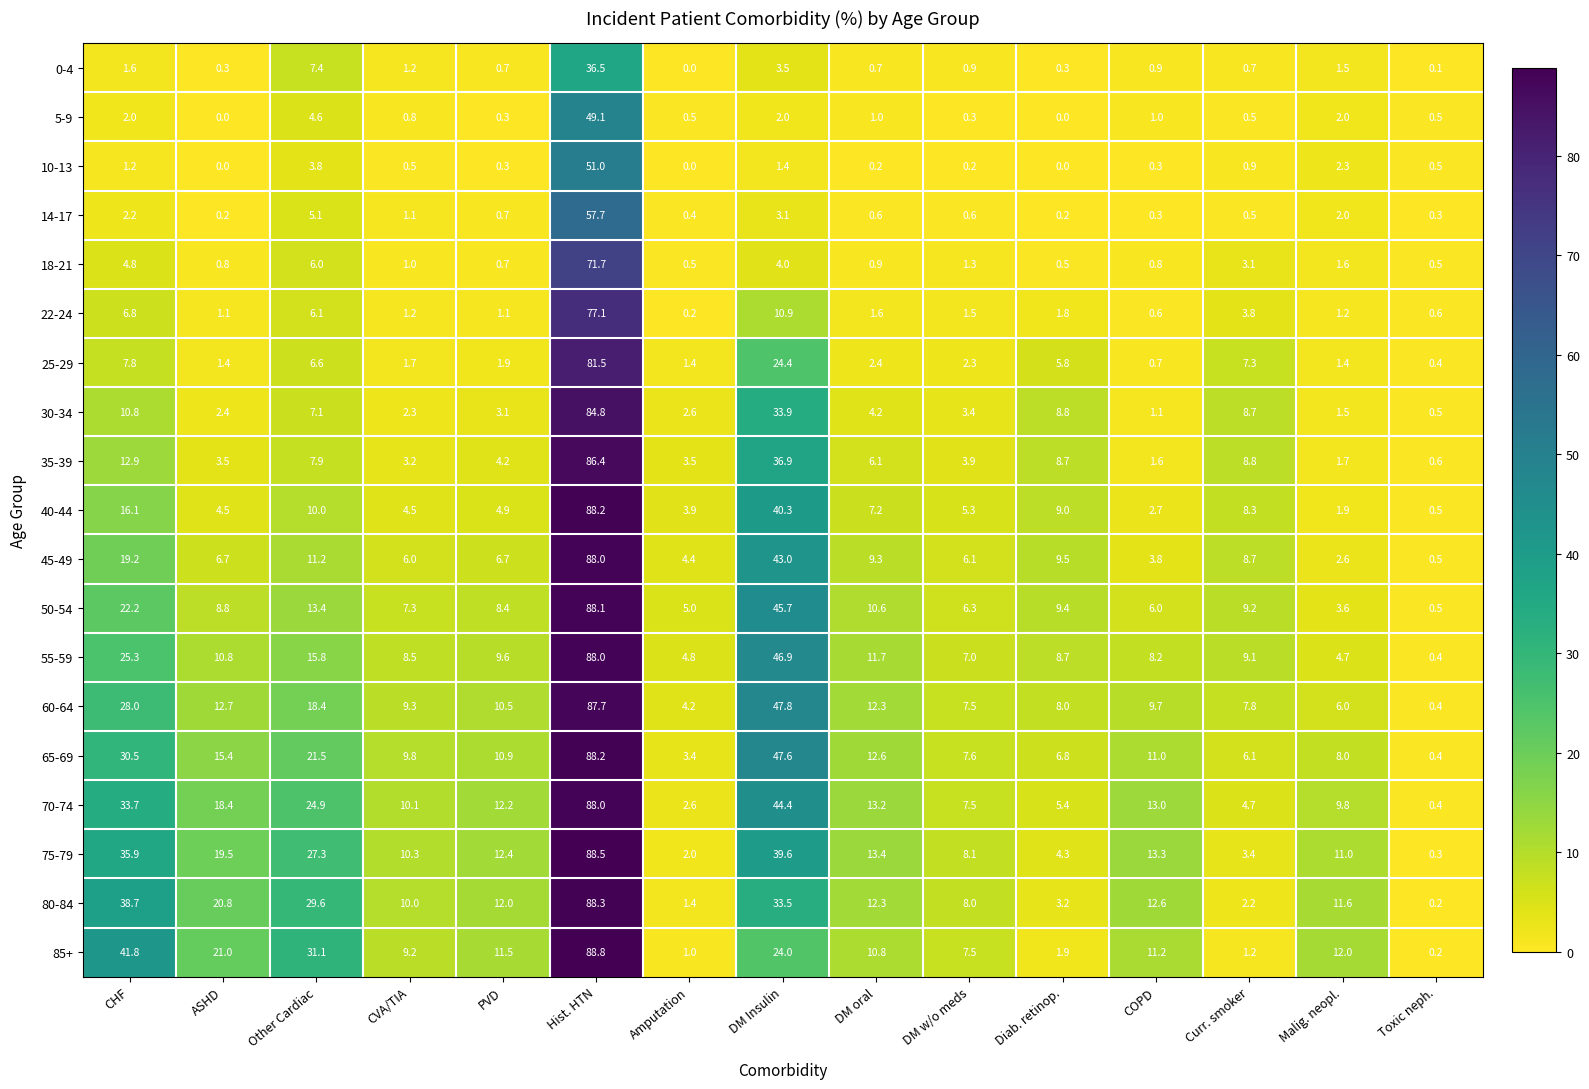

Where is 40-44 nearest to the value 44?

DM Insulin